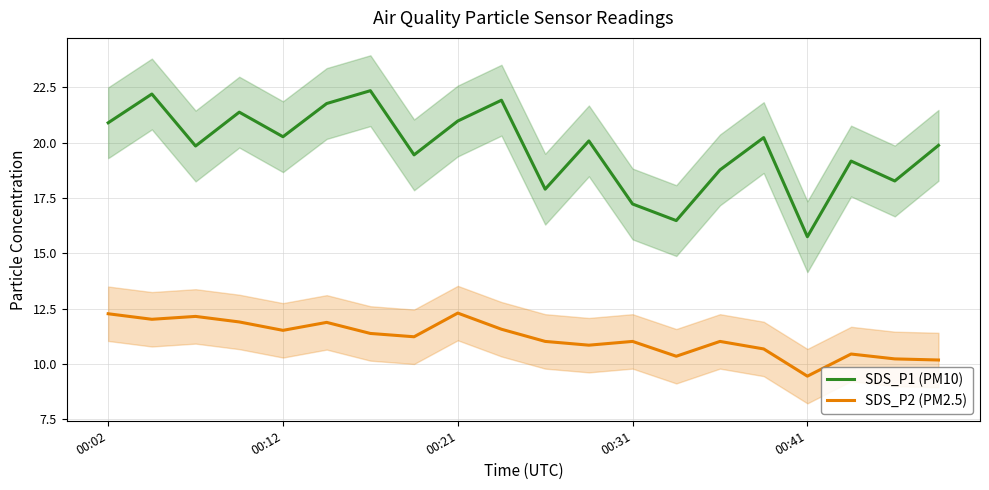

How many lines are shown in the chart?

2